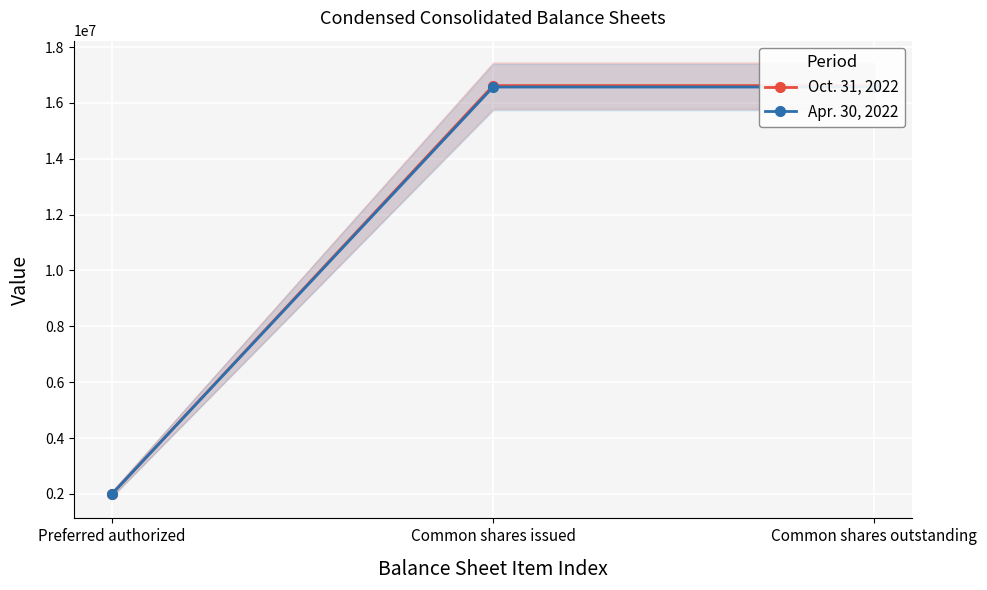

List the series in order of their peak value, lowest first.

Apr. 30, 2022, Oct. 31, 2022